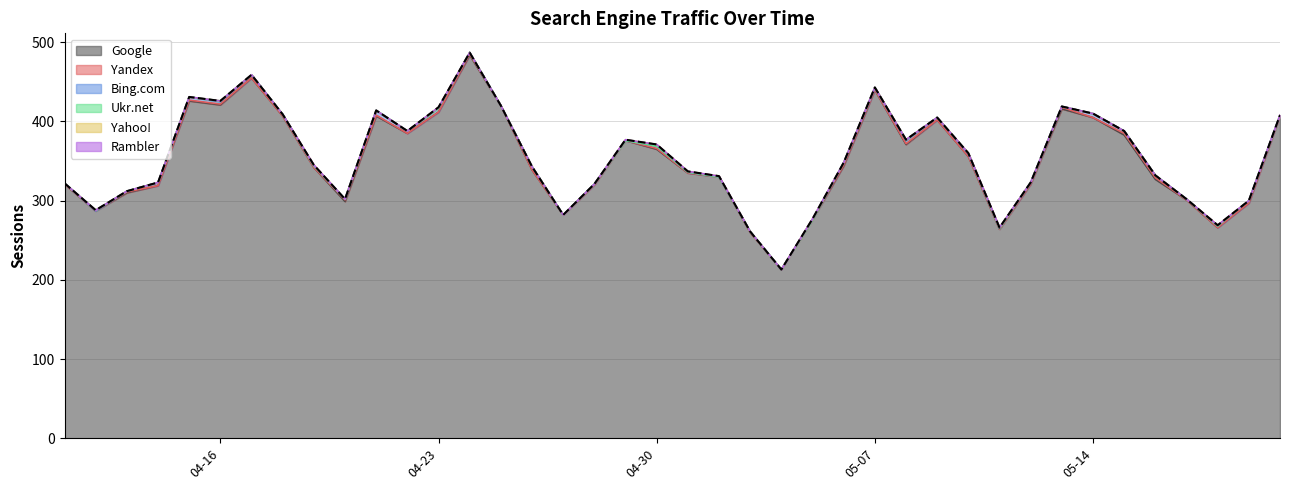

Which series changed the most between 2024-05-03 and 2024-04-22?

Google